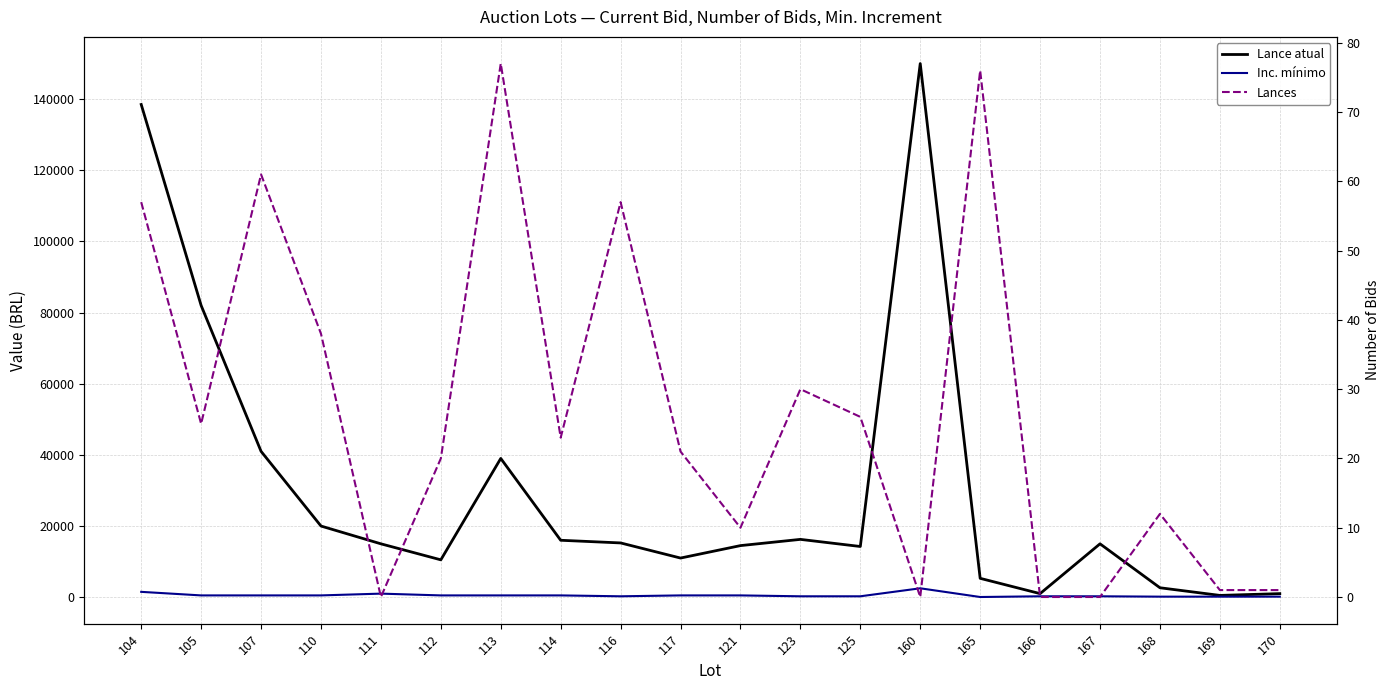

Reading left to right, what are all the values shown in this chart?

Lance atual: 104=138500	105=82000	107=41000	110=20000	111=15000	112=10500	113=39000	114=16000	116=15250	117=11000	121=14500	123=16250	125=14250	160=150000	165=5300	166=1000	167=15000	168=2650	169=500	170=1000
Inc. mínimo: 104=1500	105=500	107=500	110=500	111=1000	112=500	113=500	114=500	116=250	117=500	121=500	123=250	125=250	160=2500	165=50	166=250	167=250	168=150	169=150	170=150
Lances: 104=57	105=25	107=61	110=38	111=0	112=20	113=77	114=23	116=57	117=21	121=10	123=30	125=26	160=0	165=76	166=0	167=0	168=12	169=1	170=1